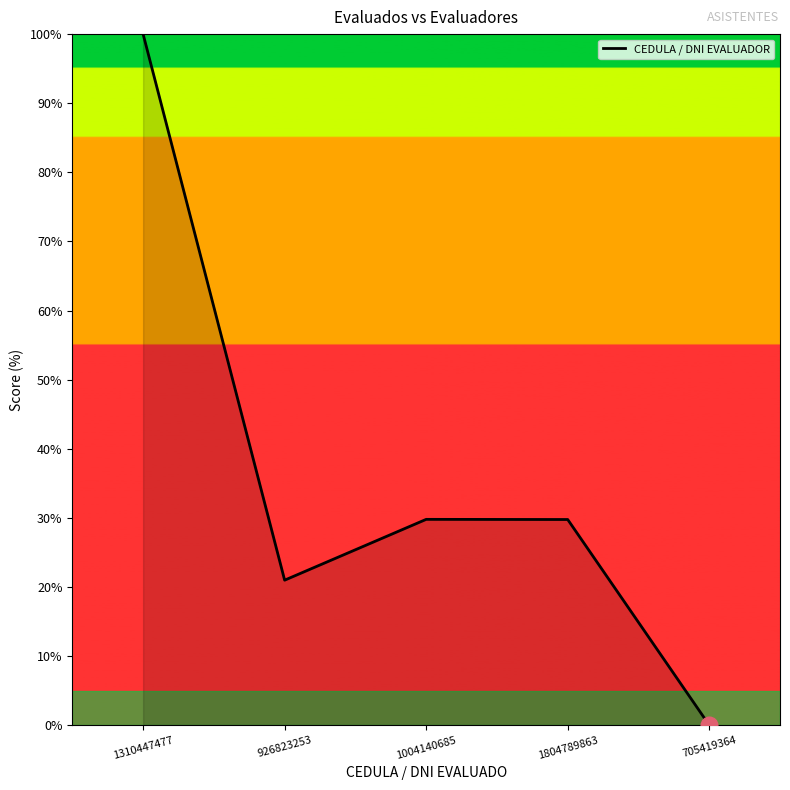

What is the ratio of the value at 1804789863 to the value at 1004140685?

1.0